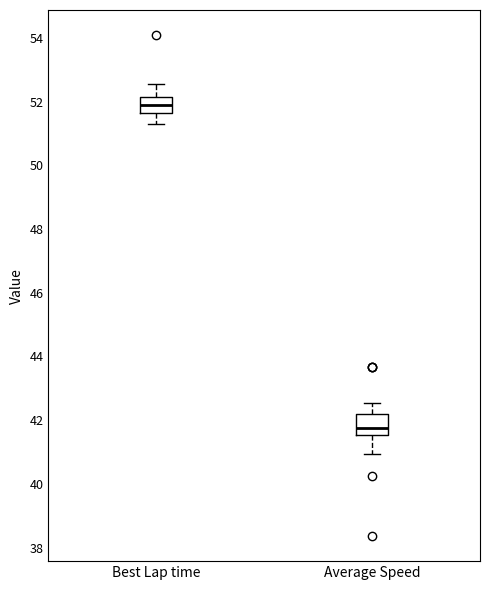

Reading left to right, transcribe this box plot: for each box, give where its median line is, the range the box spans, and where its two whiskers end, as read against the y-axis. The values are not printed on the chart, so give them approximately, as read against the axis.

Best Lap time: median 51.8, box 51.6 to 52.2, whiskers 51.4 to 52.6
Average Speed: median 41.8, box 41.6 to 42.2, whiskers 41.0 to 42.6